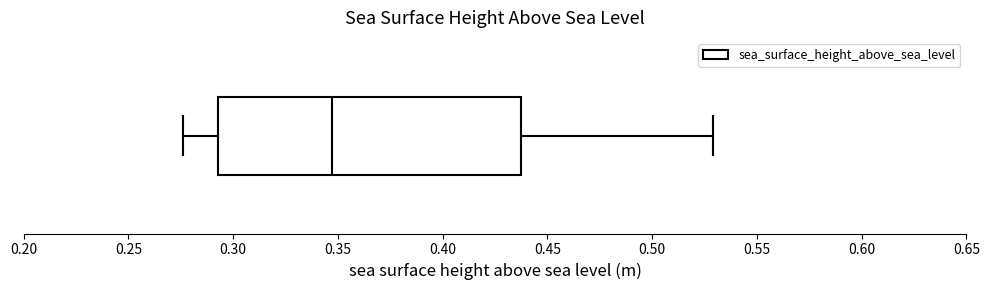

Transcribe this box plot: give where the median line is, the range the box spans, and where the two whiskers end, as read against the x-axis. The values are not printed on the chart, so give them approximately, as read against the axis.

median 0.345, box 0.295 to 0.435, whiskers 0.275 to 0.530